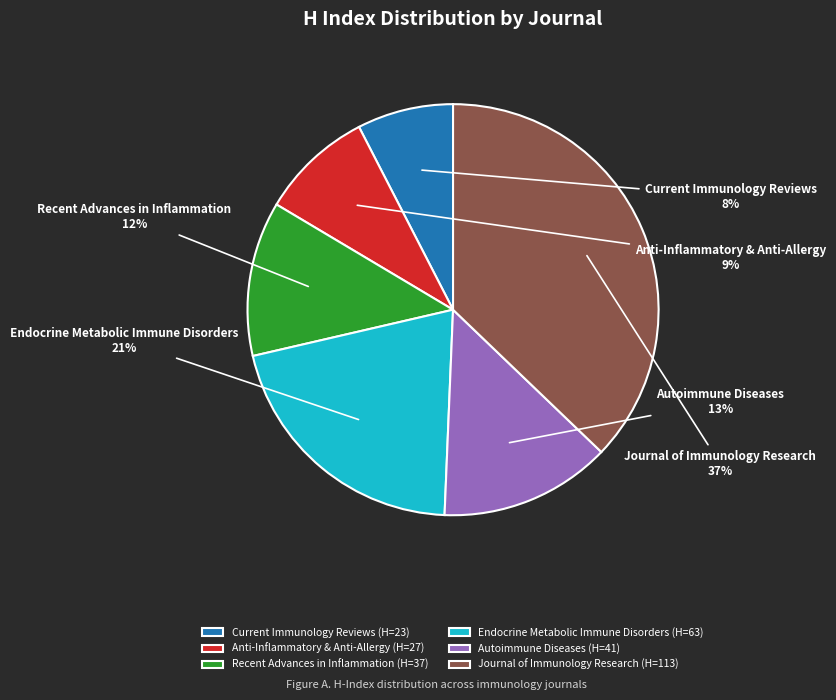

Is there any slice that represents more than half of the pie?

No